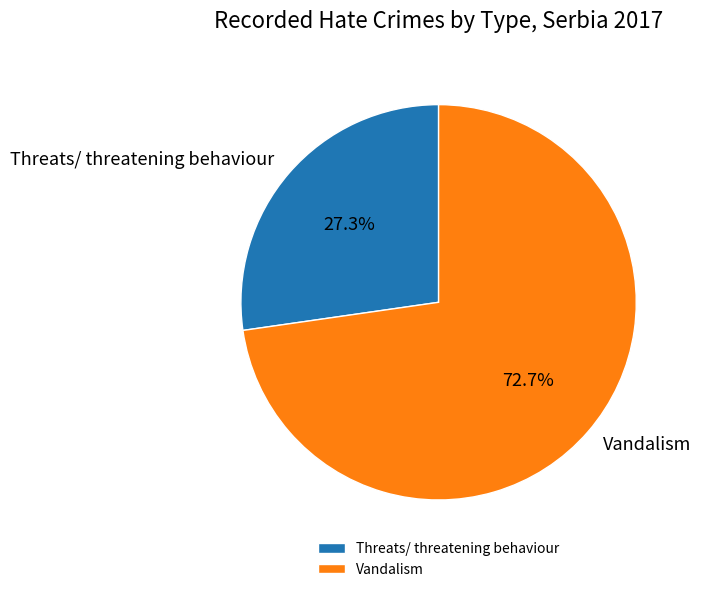

What is the ratio of the value at Threats/ threatening behaviour to the value at Vandalism?

0.4